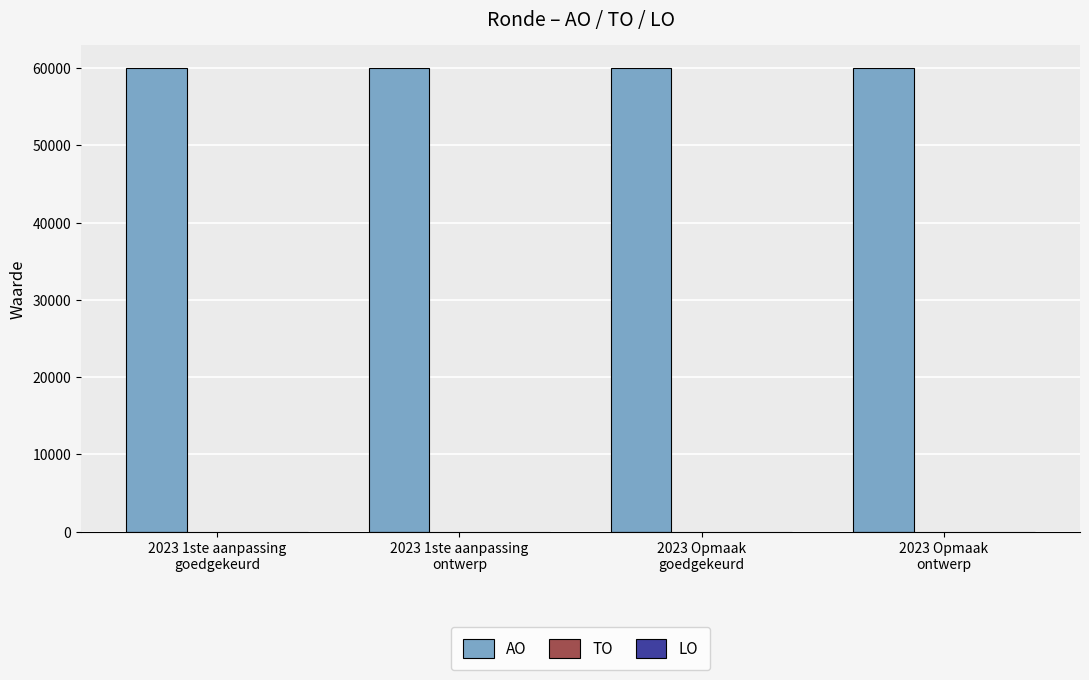

Reading left to right, extract all data points from this chart.

AO: 2023 1ste aanpassing
goedgekeurd=60000	2023 1ste aanpassing
ontwerp=60000	2023 Opmaak
goedgekeurd=60000	2023 Opmaak
ontwerp=60000
TO: 2023 1ste aanpassing
goedgekeurd=0	2023 1ste aanpassing
ontwerp=0	2023 Opmaak
goedgekeurd=0	2023 Opmaak
ontwerp=0
LO: 2023 1ste aanpassing
goedgekeurd=0	2023 1ste aanpassing
ontwerp=0	2023 Opmaak
goedgekeurd=0	2023 Opmaak
ontwerp=0